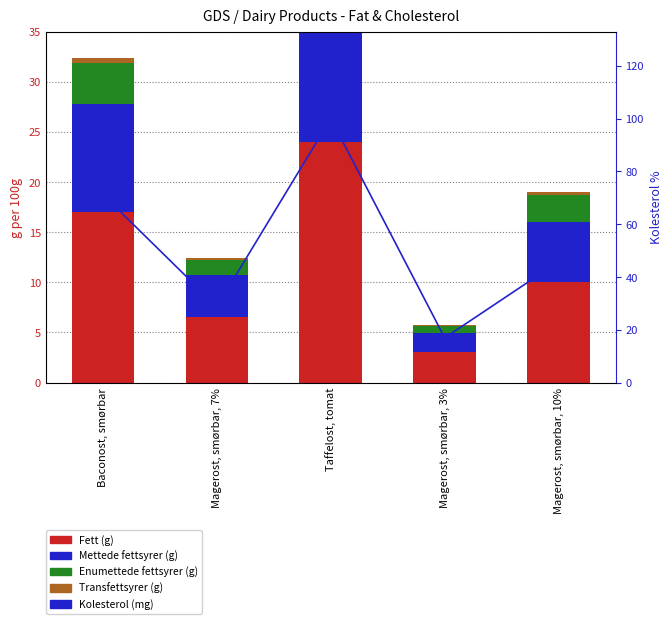

Which label corresponds to the largest value in the chart?

Taffelost, tomat